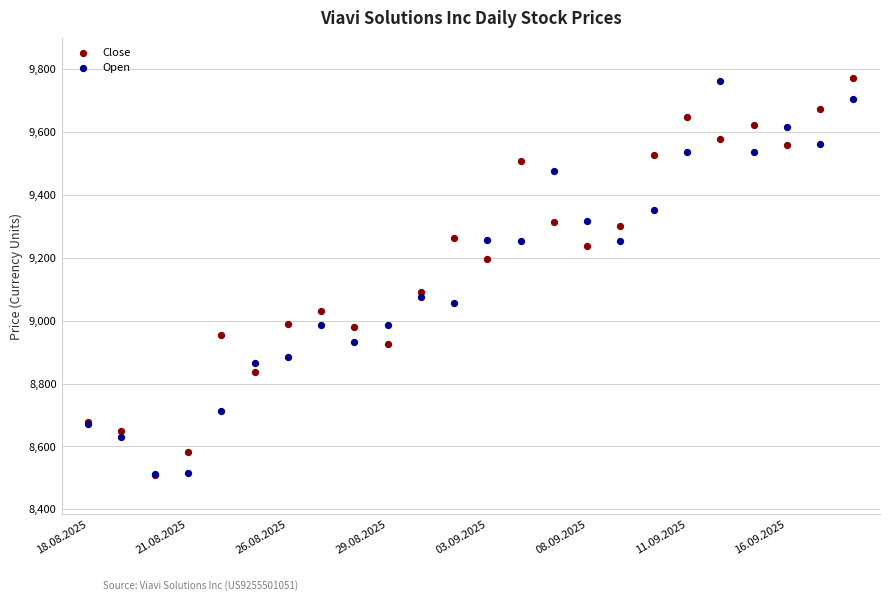

What are all the series names shown in the legend?

Close, Open